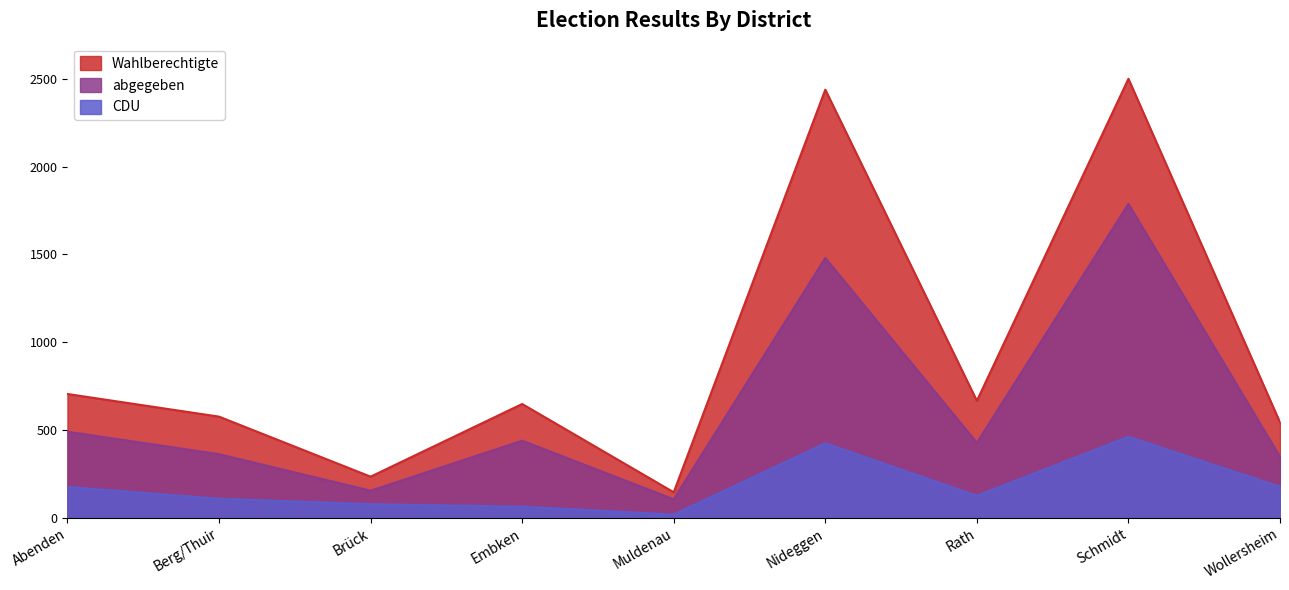

What position from the left is Schmidt?

8